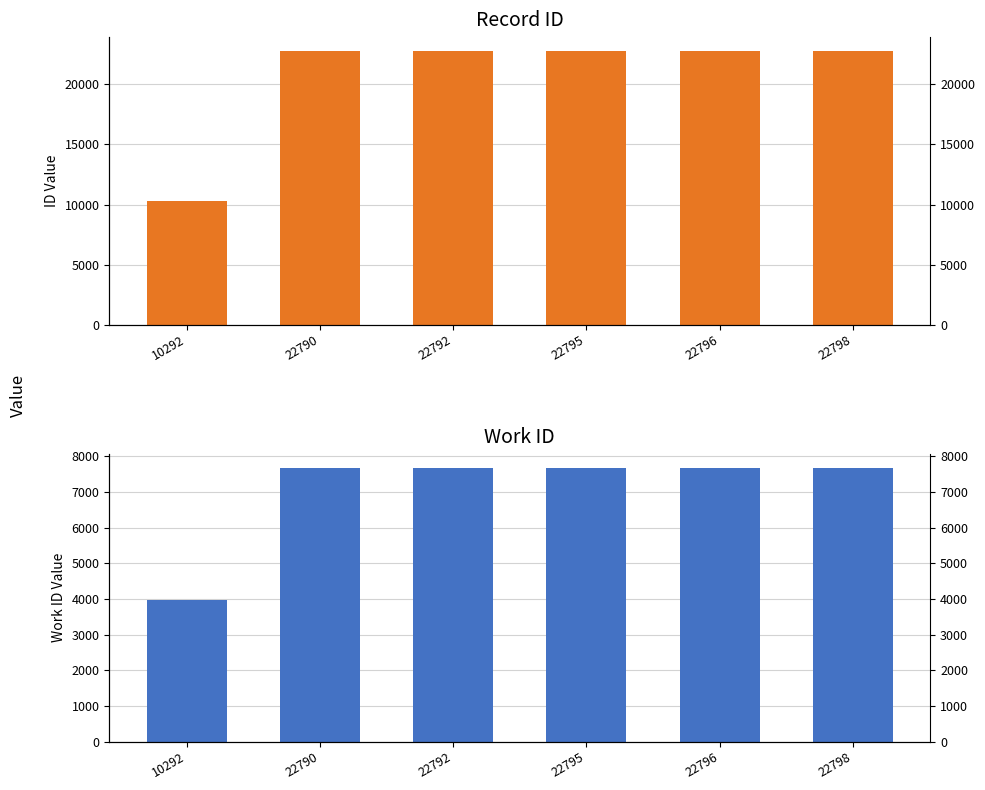

Read the id value at 22795.

22795